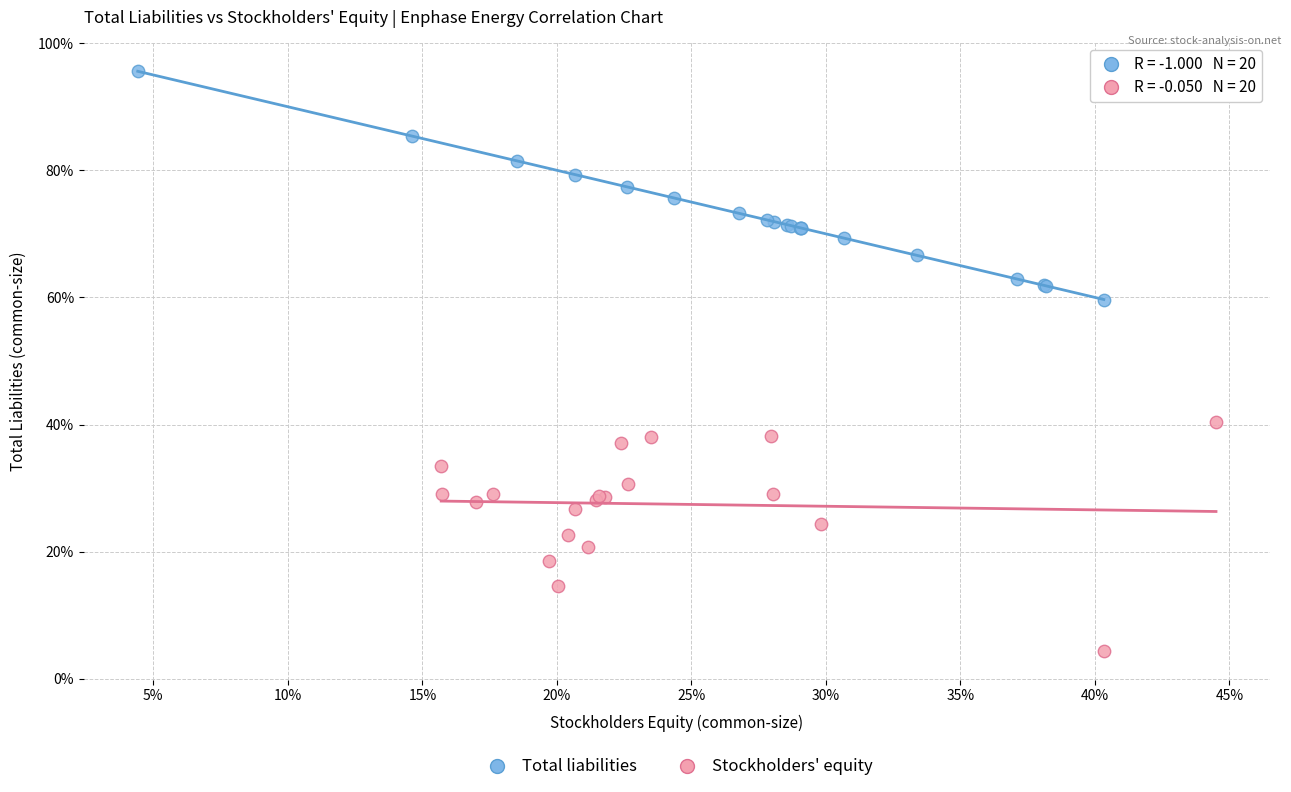

Which series contains the lowest Y value?

Stockholders' equity